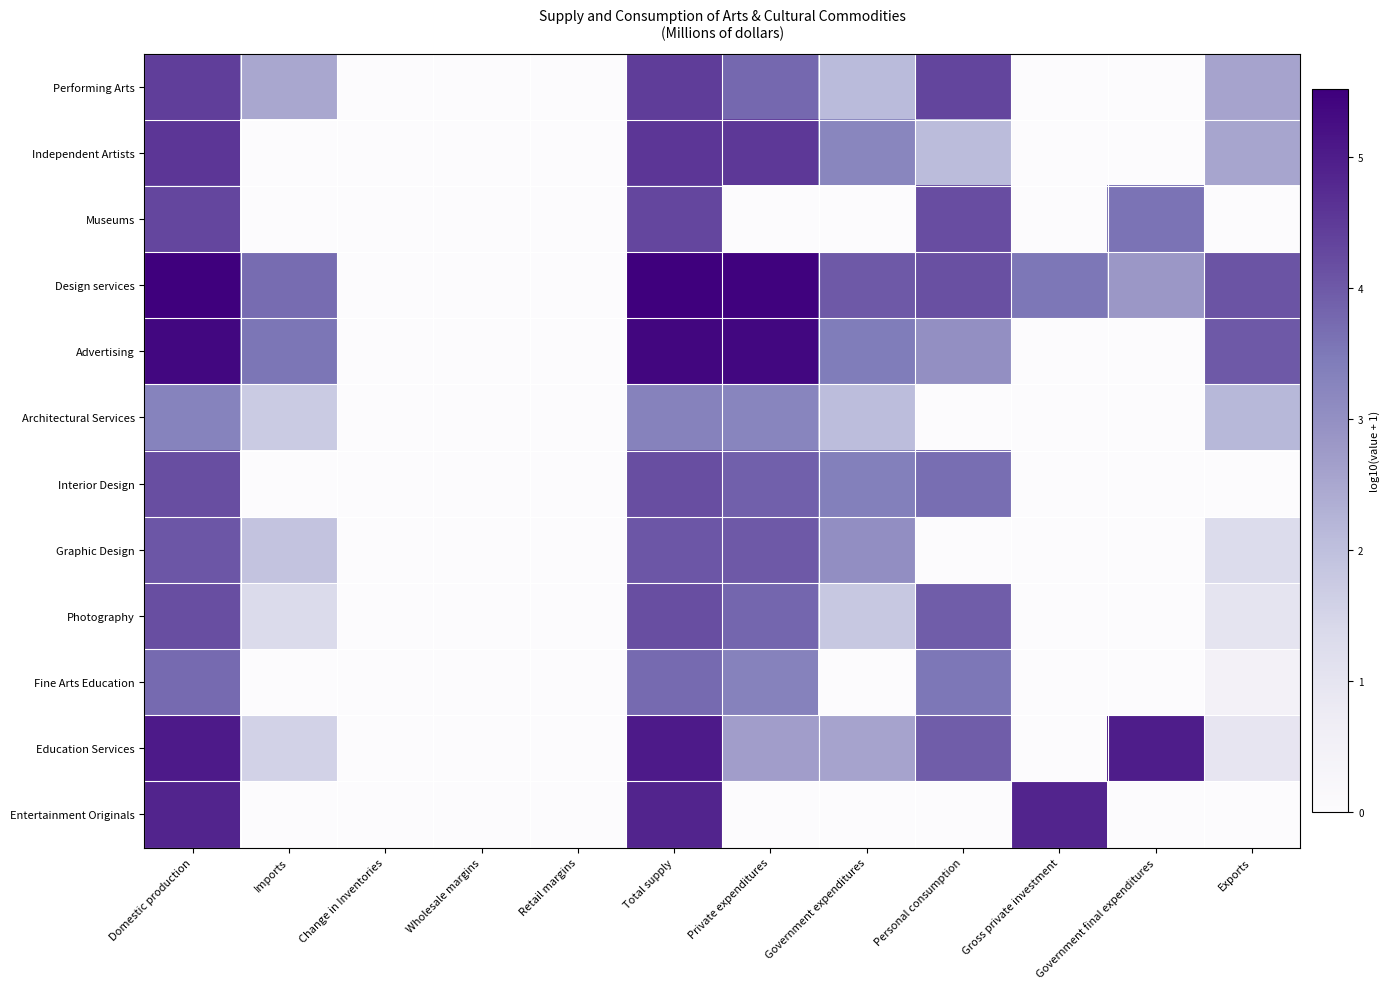

At how many categories does at least one series exceed 3?

9